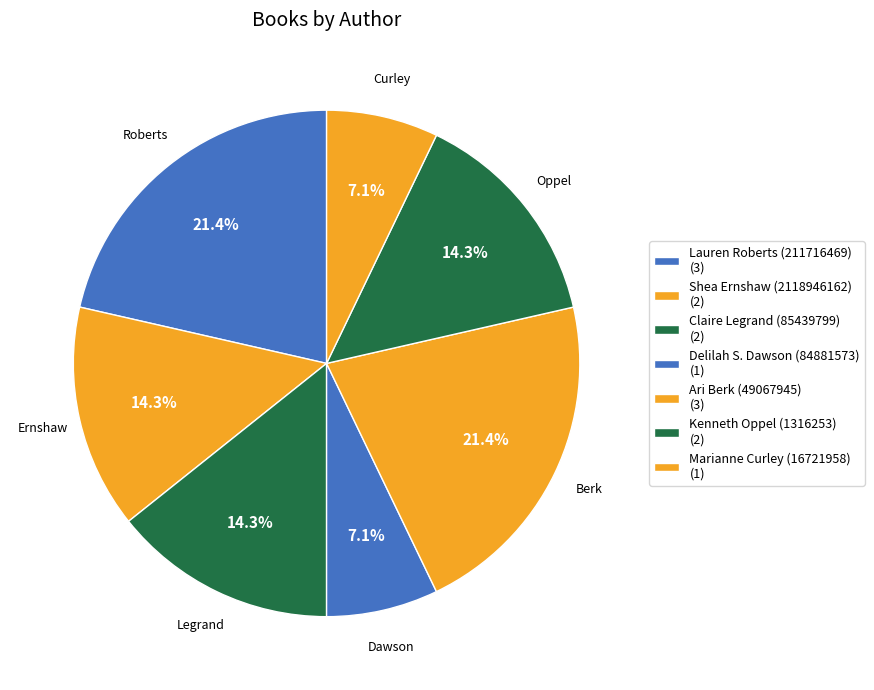

To the nearest percent, what is the average slice percentage?

14%